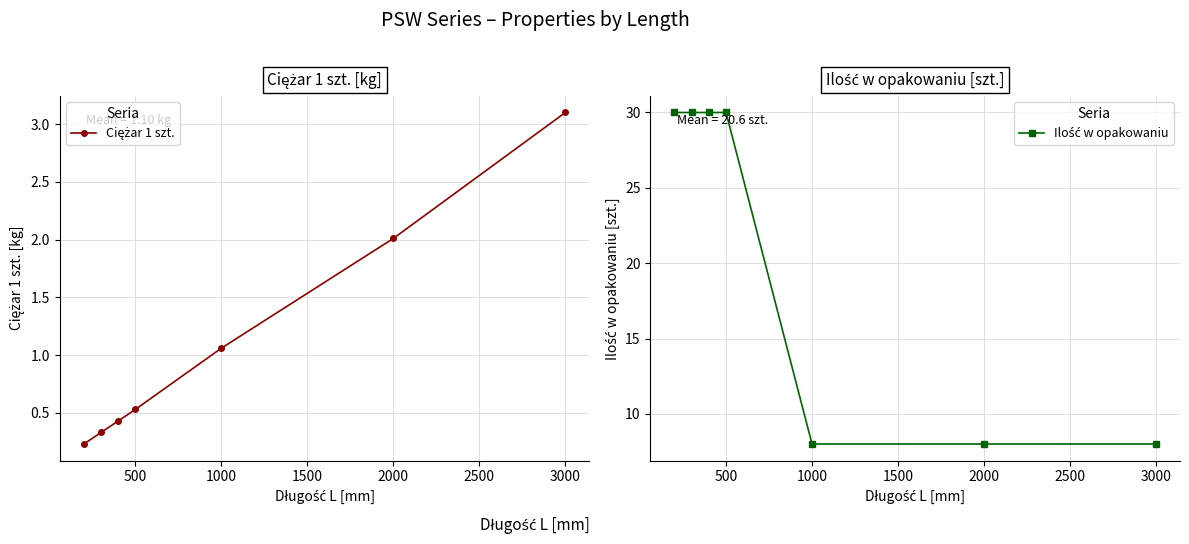

What is the highest value of the Ilość w opakowaniu series?

30.0